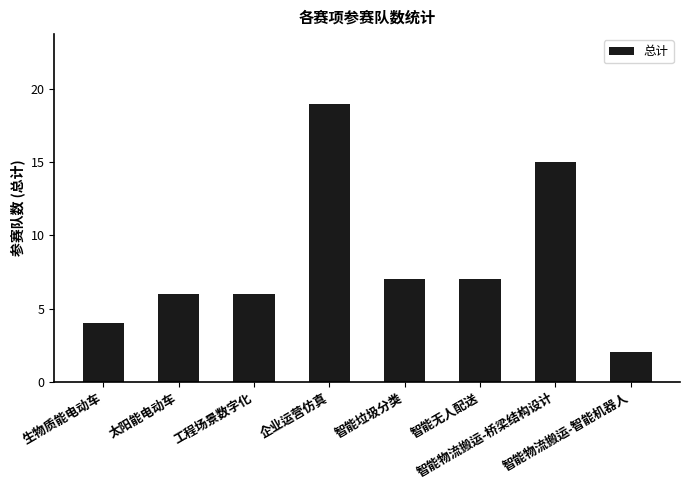

Reading left to right, list all the values displayed in this chart.

生物质能电动车=4	太阳能电动车=6	工程场景数字化=6	企业运营仿真=19	智能垃圾分类=7	智能无人配送=7	智能物流搬运-桥梁结构设计=15	智能物流搬运-智能机器人=2